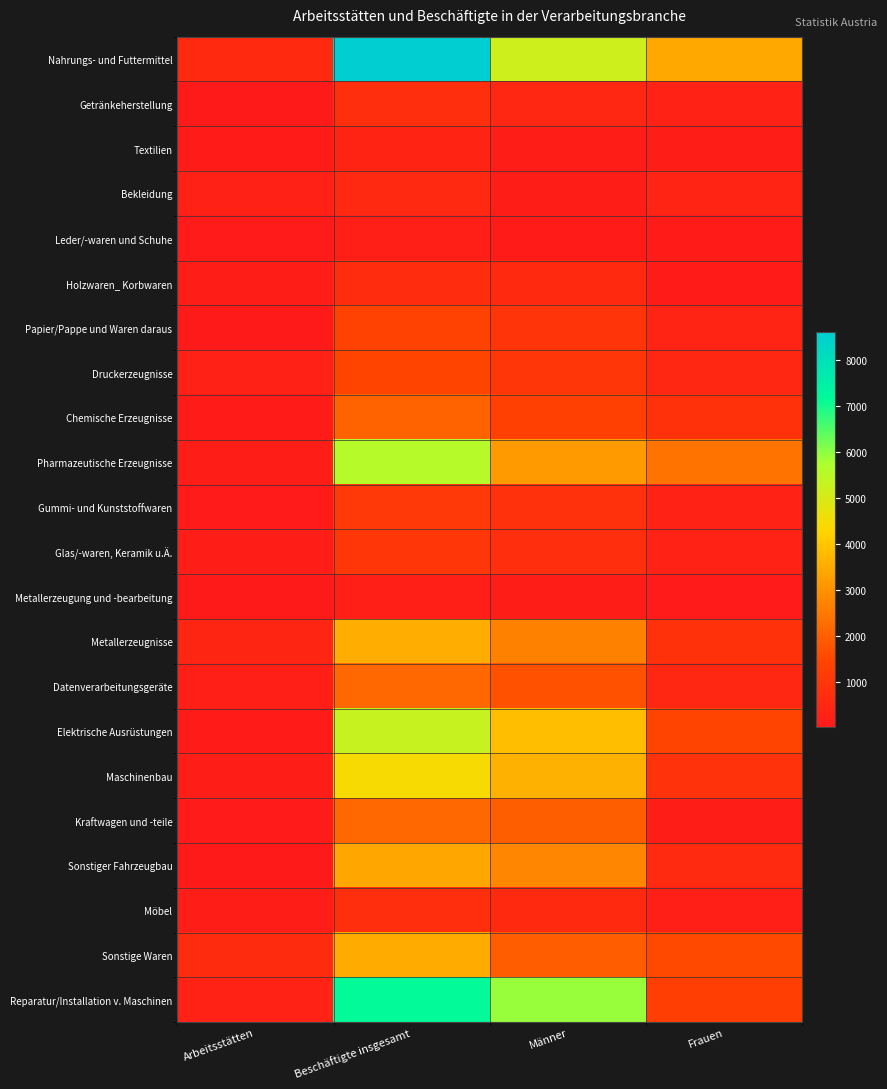

Rank the series by their maximum value, from highest to lowest.

Nahrungs- und Futtermittel, Reparatur/Installation v. Maschinen, Pharmazeutische Erzeugnisse, Elektrische Ausrüstungen, Maschinenbau, Metallerzeugnisse, Sonstige Waren, Sonstiger Fahrzeugbau, Datenverarbeitungsgeräte, Kraftwagen und -teile, Chemische Erzeugnisse, Druckerzeugnisse, Papier/Pappe und Waren daraus, Gummi- und Kunststoffwaren, Glas/-waren, Keramik u.Ä., Möbel, Getränkeherstellung, Holzwaren_ Korbwaren, Bekleidung, Textilien, Metallerzeugung und -bearbeitung, Leder/-waren und Schuhe